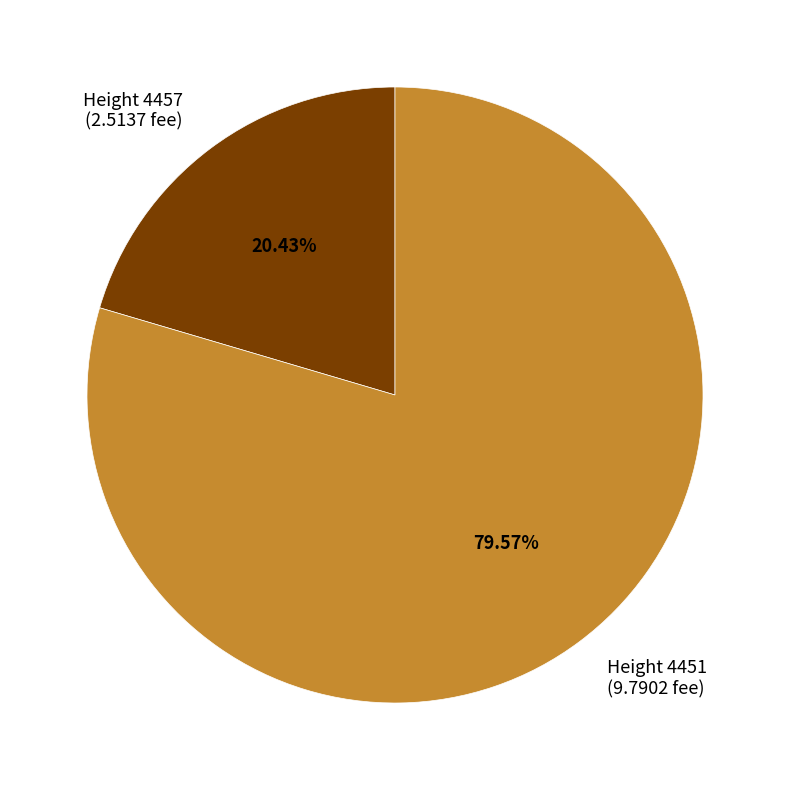

Combined, do Height 4457 (2.5137 fee) and Height 4451 (9.7902 fee) account for over 50%?

Yes